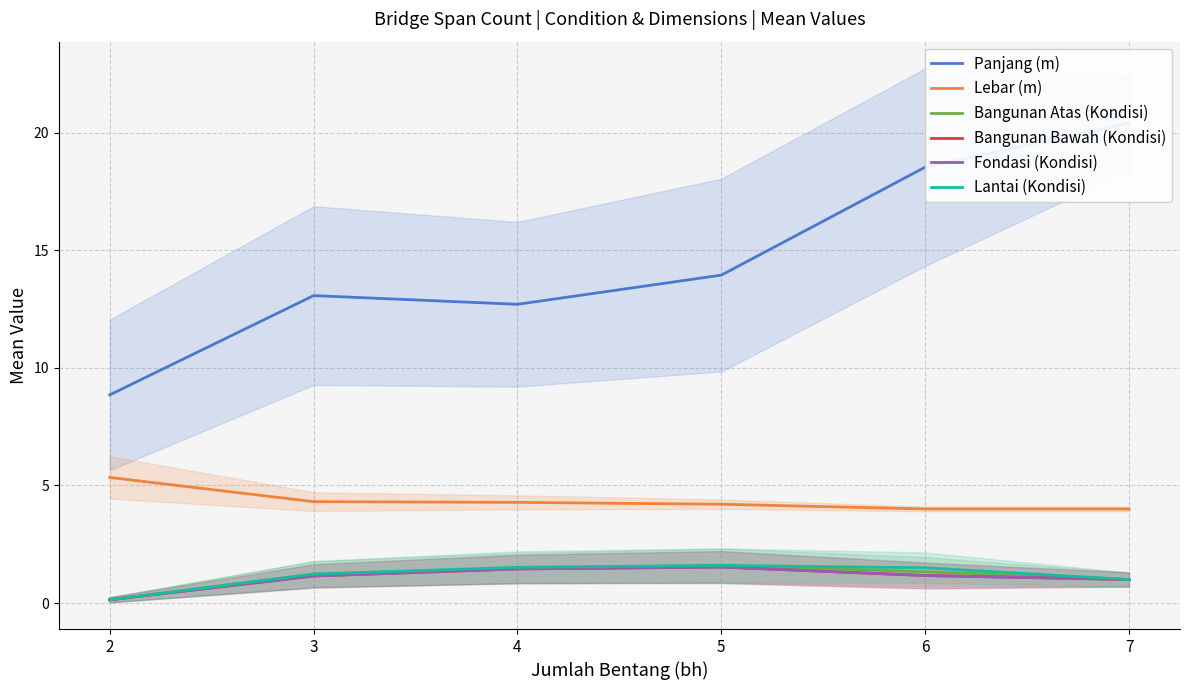

The Bangunan Atas (Kondisi) series shows 0.1 at 2. True or false?

True